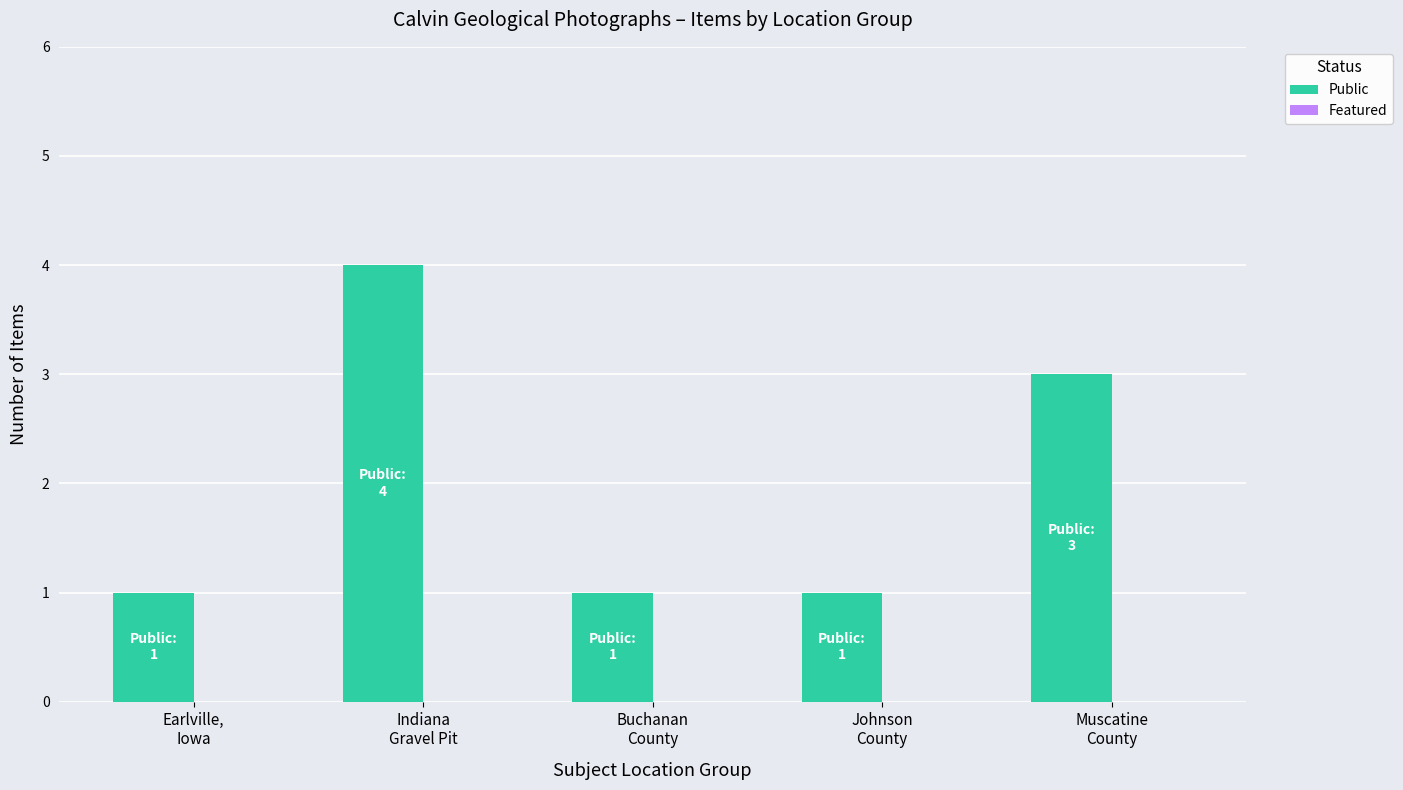

What is the greatest value displayed?

4